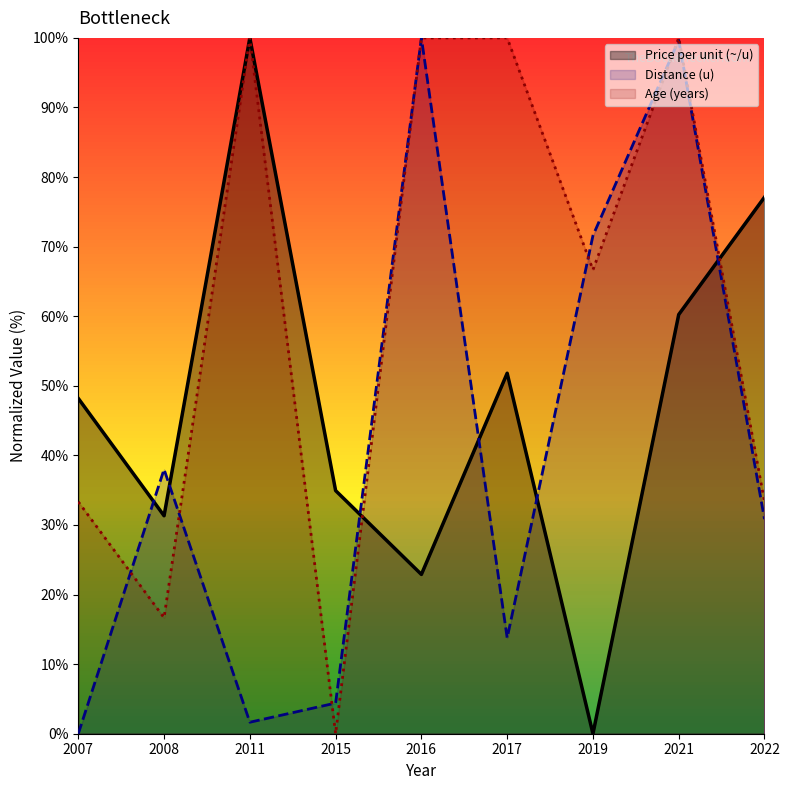

What is the difference between the Price per unit (~/u) values at 2022 and 2019?

77.1